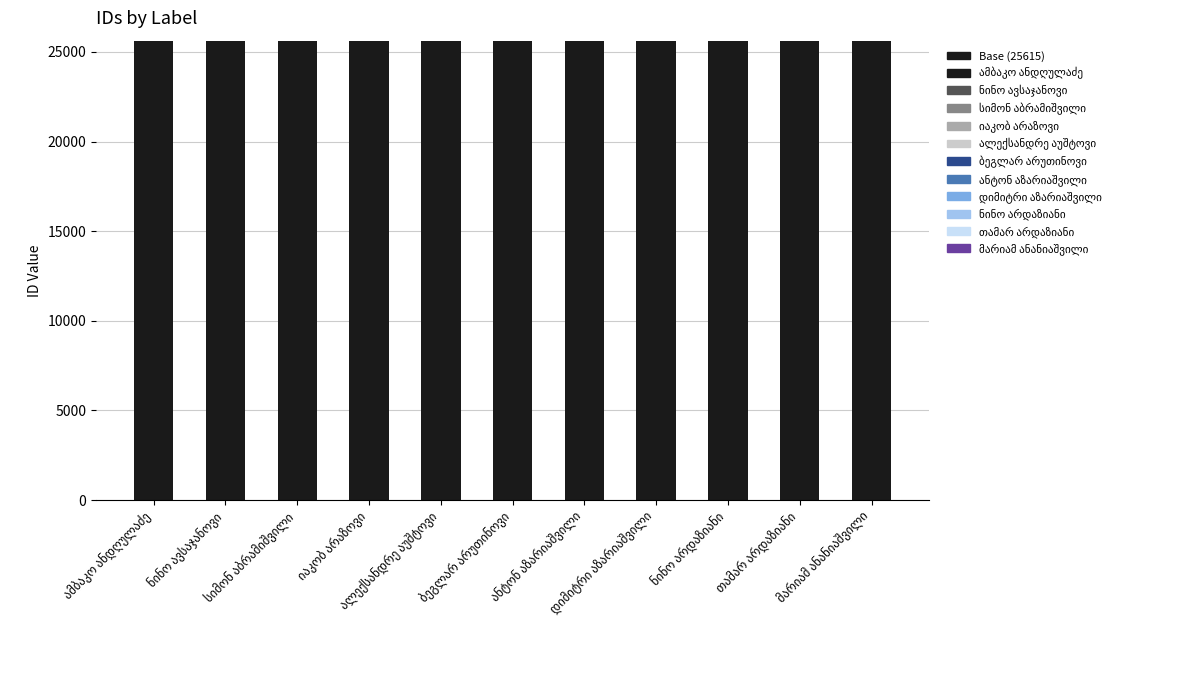

Are the bars grouped side by side (vs. stacked)?

No